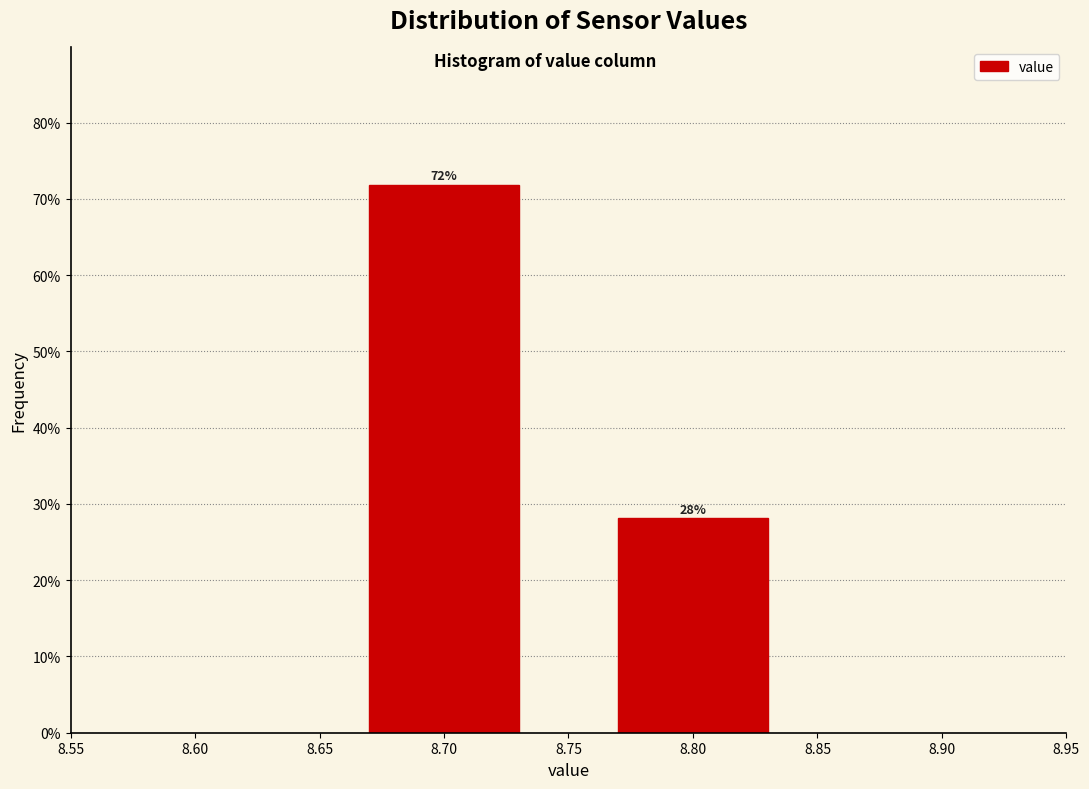

What is the value of the 1st bar from the left?

71.9